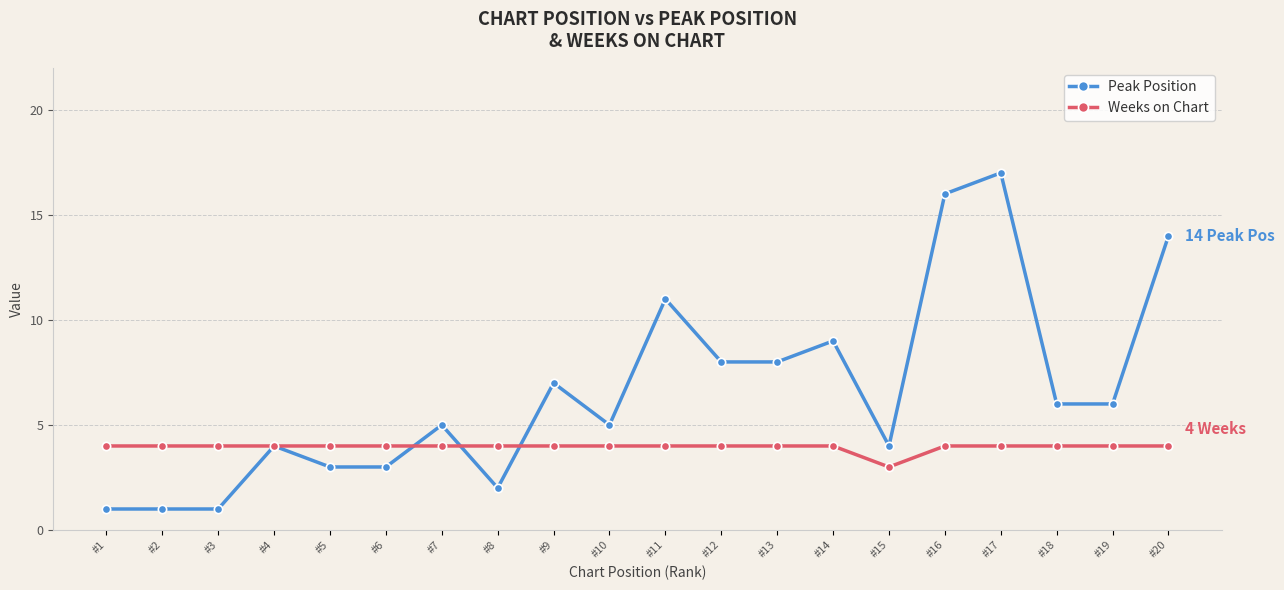

What is the difference between the maximum and minimum values in the Peak Position series?

16